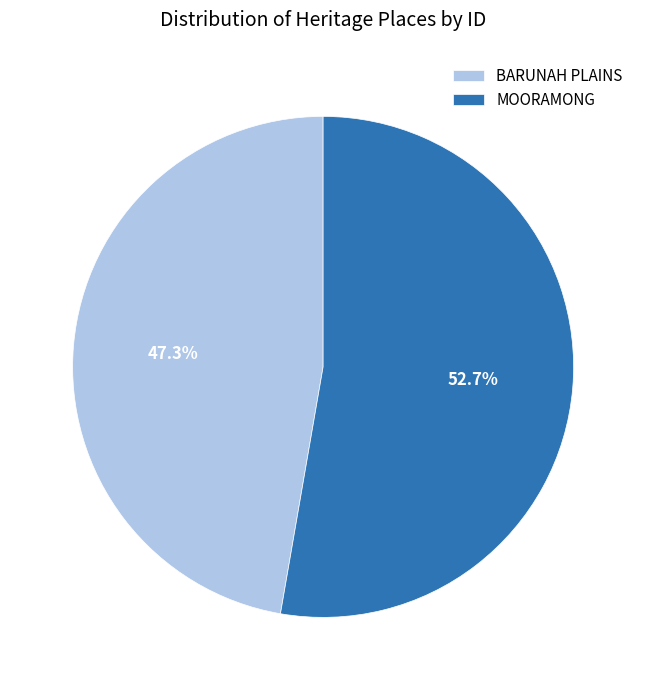

What is the ratio of the value at BARUNAH PLAINS to the value at MOORAMONG?

0.9